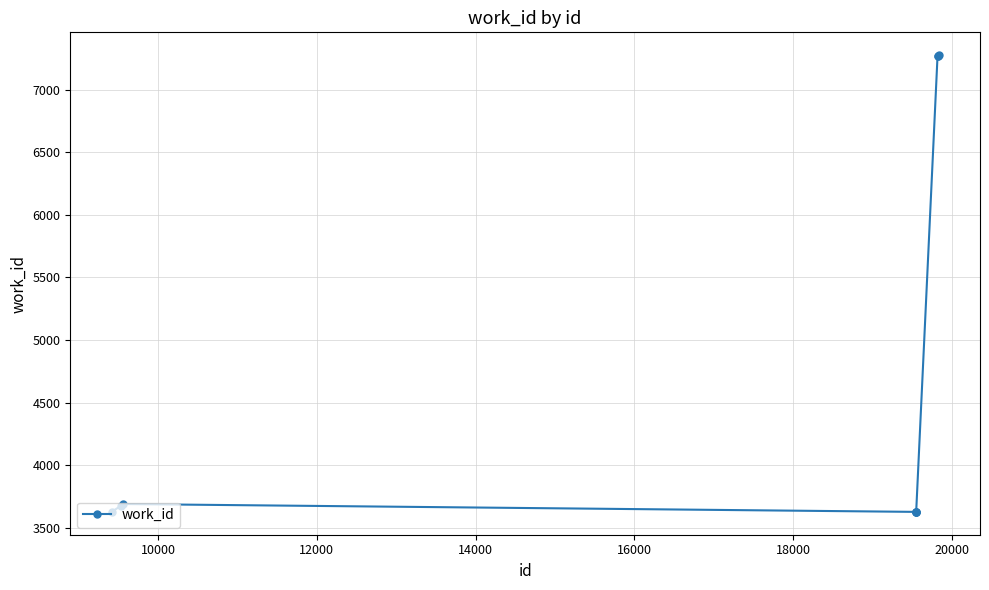

What is the greatest value displayed?

7277